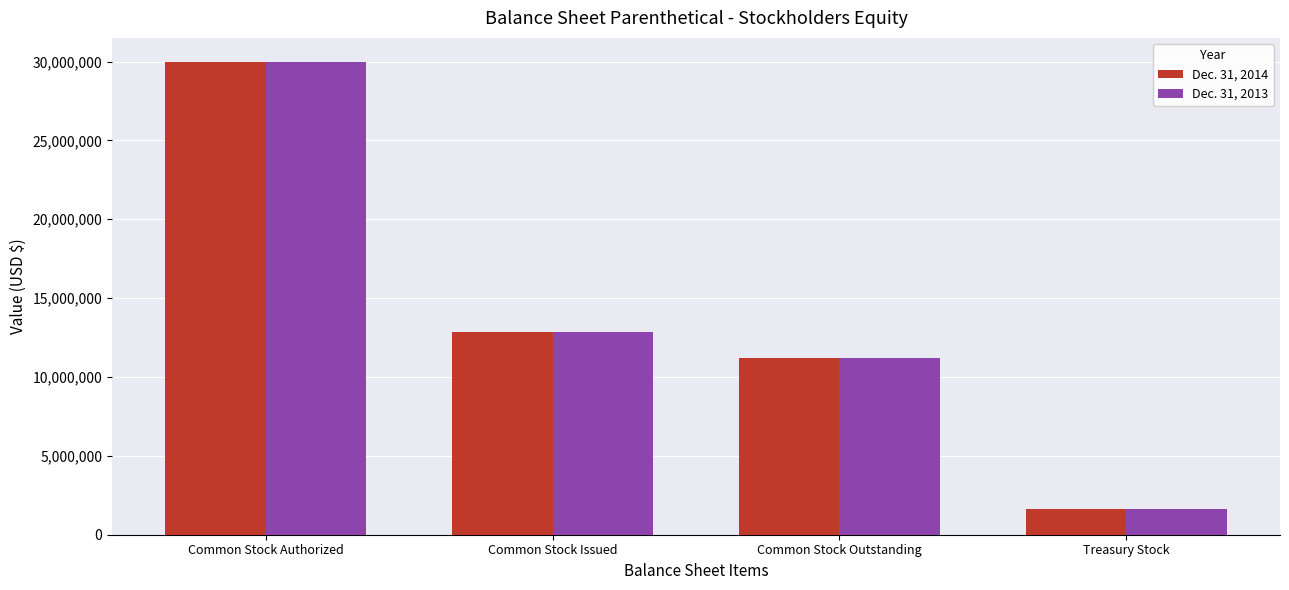

Reading left to right, extract all data points from this chart.

Dec. 31, 2014: 30000000	12844376	11201760	1642616
Dec. 31, 2013: 30000000	12844376	11201760	1642616